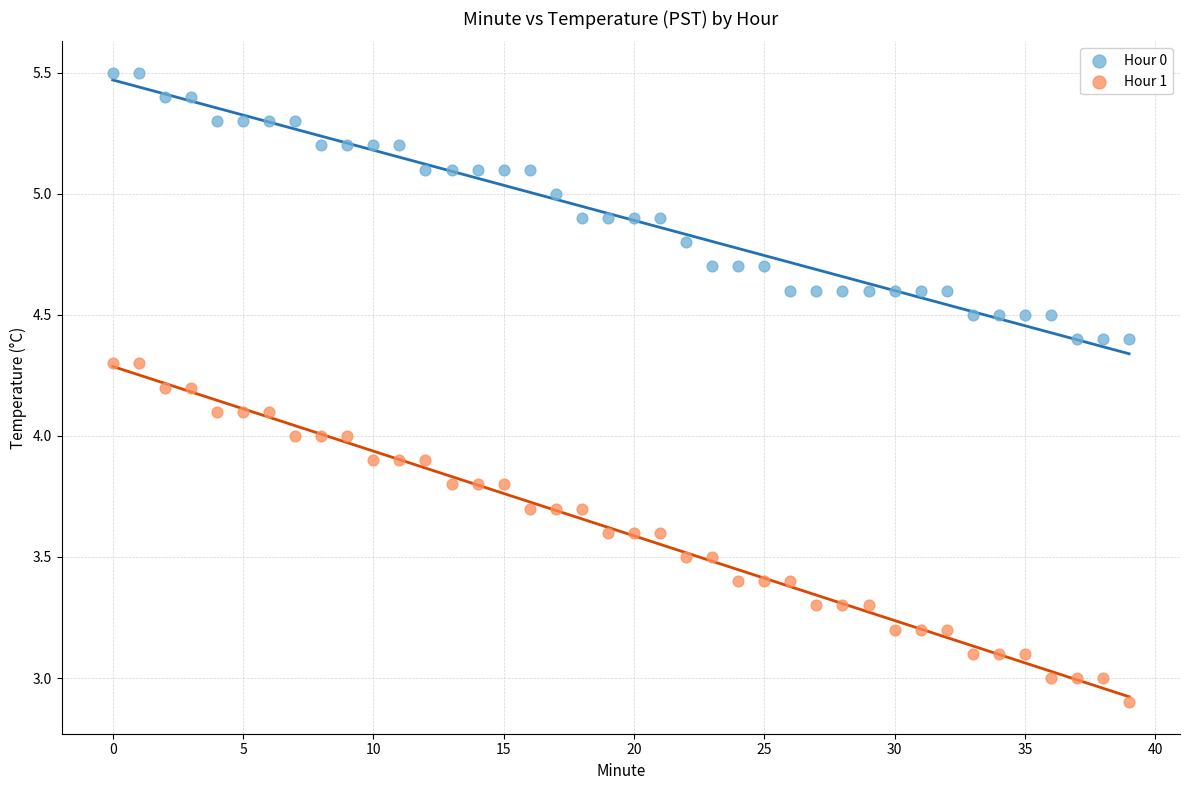

Which series contains the lowest Y value?

Hour 1